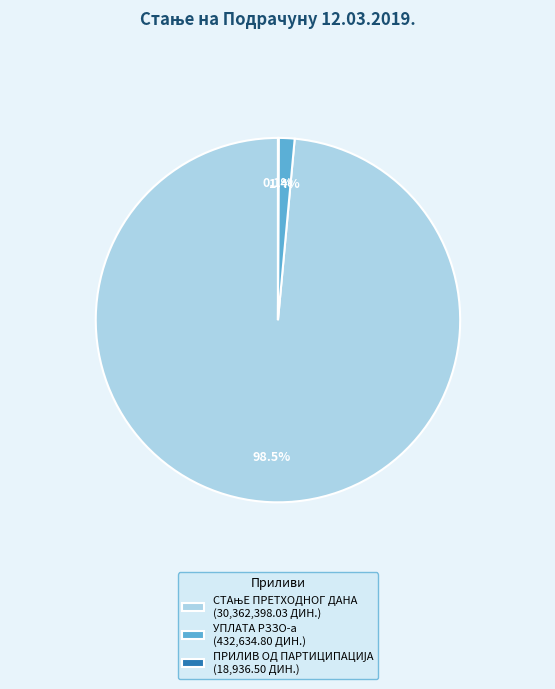

Does УПЛАТА РЗЗО-а (432,634.80 ДИН.) account for over 50% of the chart?

No